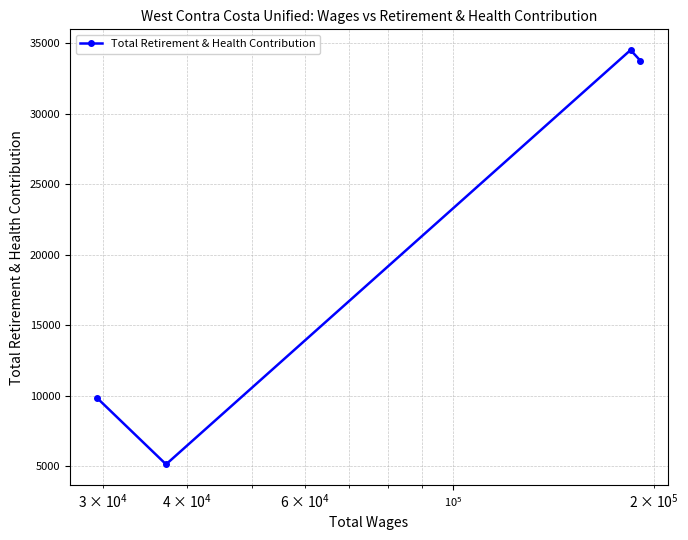

What is the greatest value displayed?

34519